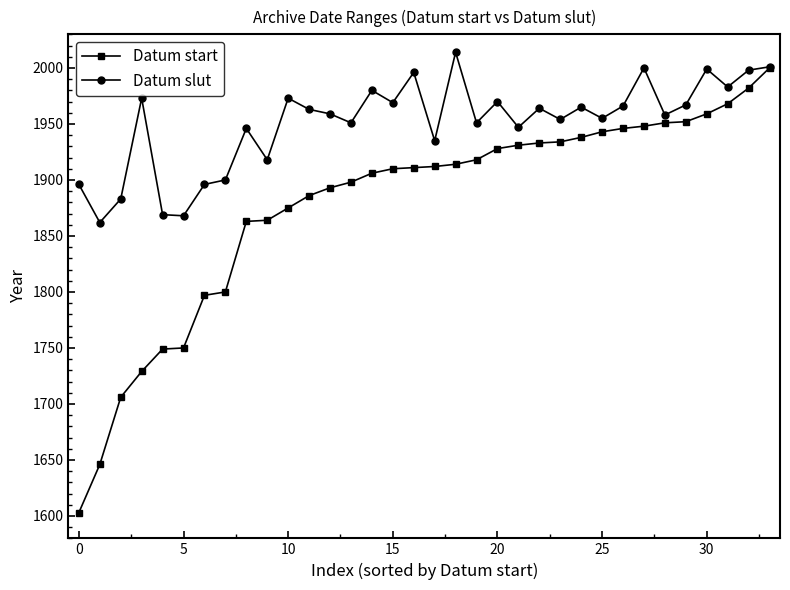

True or false: Datum slut has more than 0 interior local peaks.

True